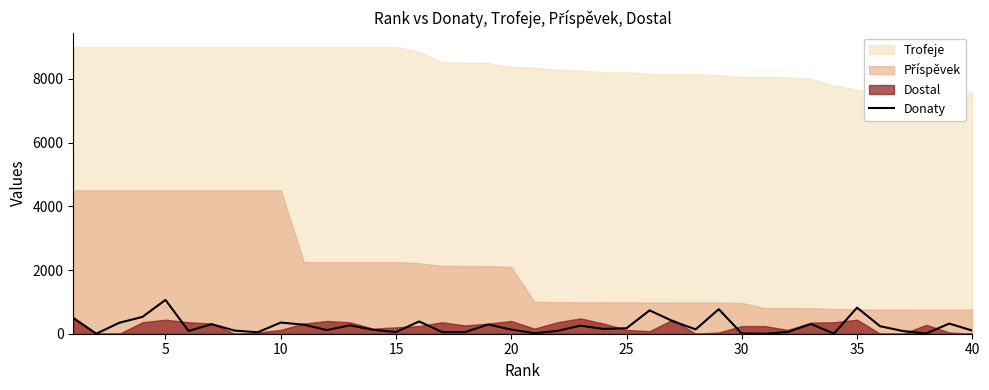

What is the maximum value for Donaty?

1062